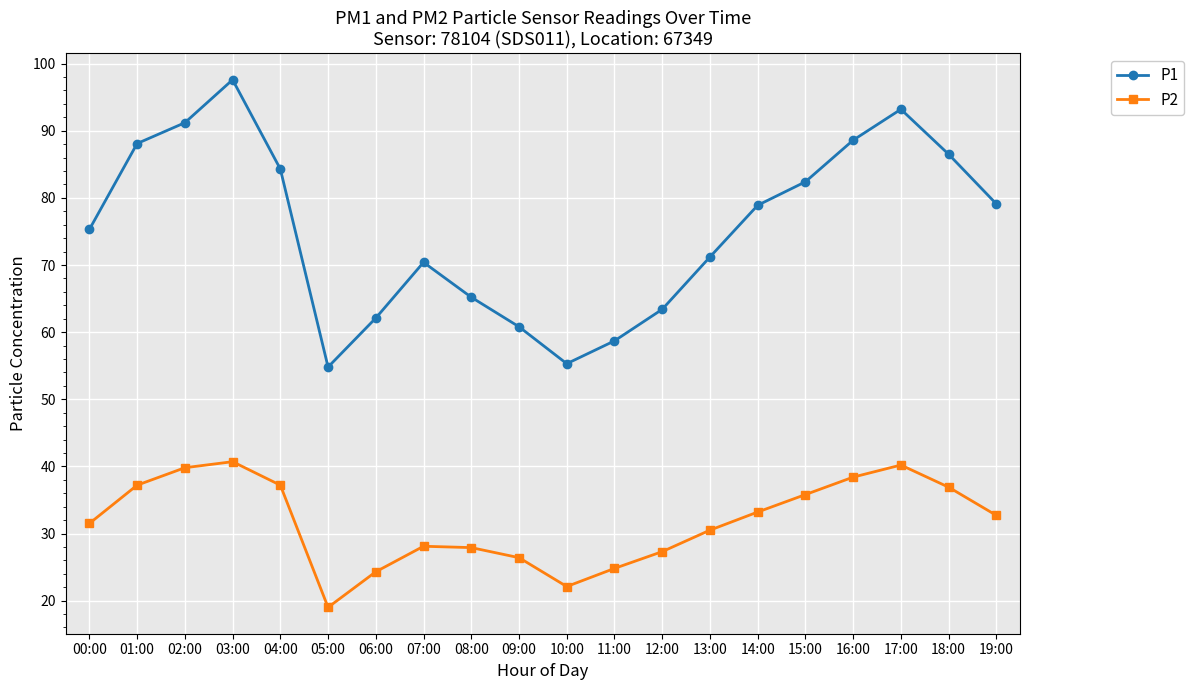

What is the difference between the second highest and second lowest values in the P2 series?

18.1